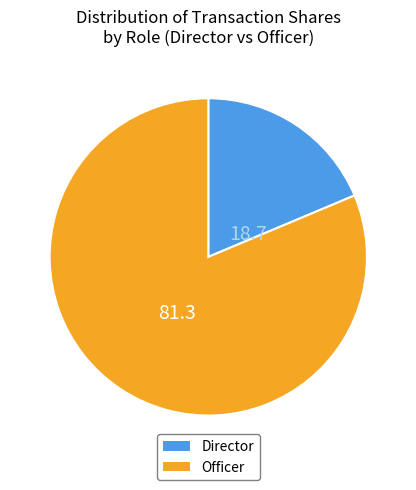

Does any single category account for the majority?

Yes